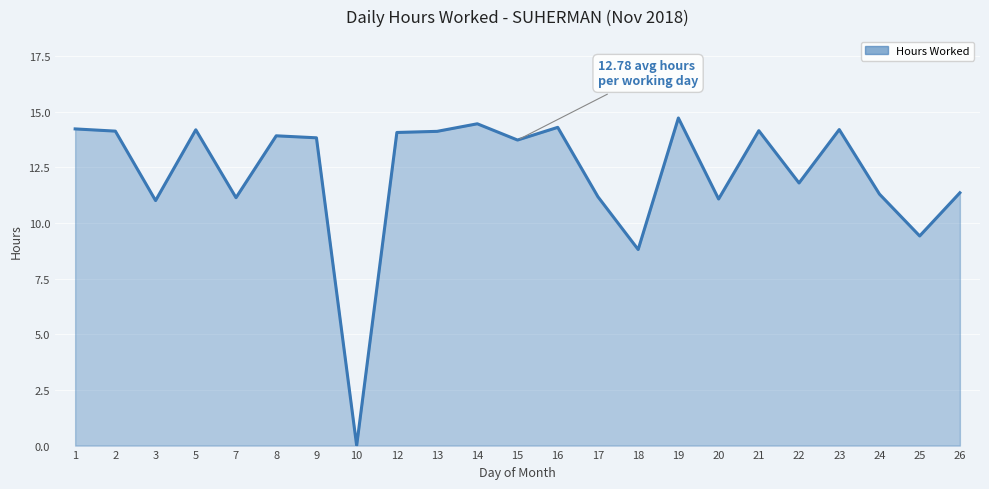

What is the difference between the maximum and minimum values?

14.7